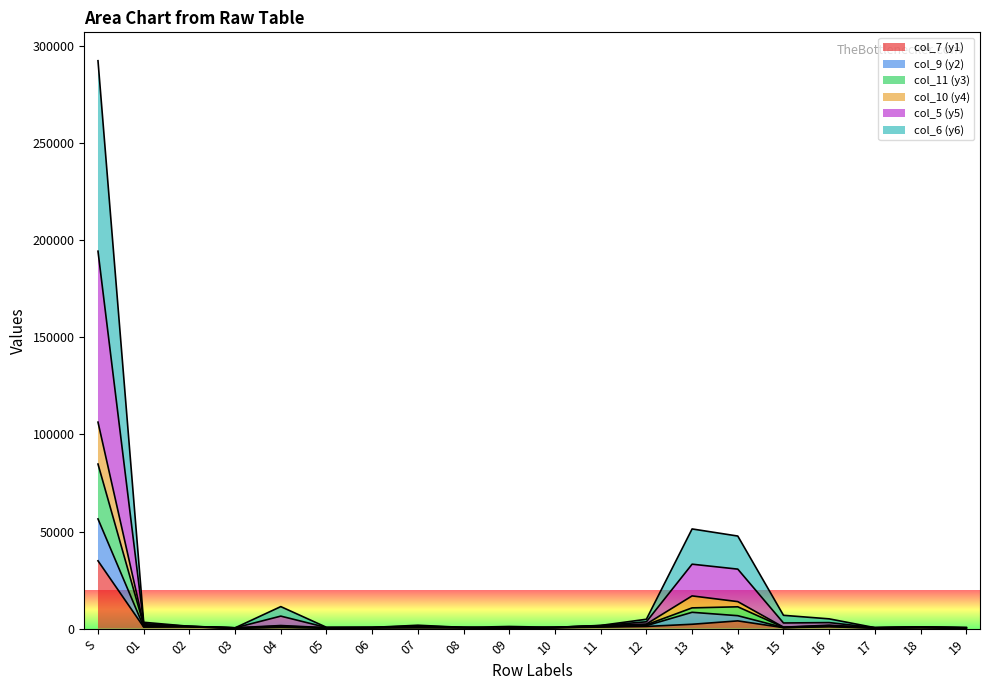

What is the spread (max minus min) of values at 10?

227